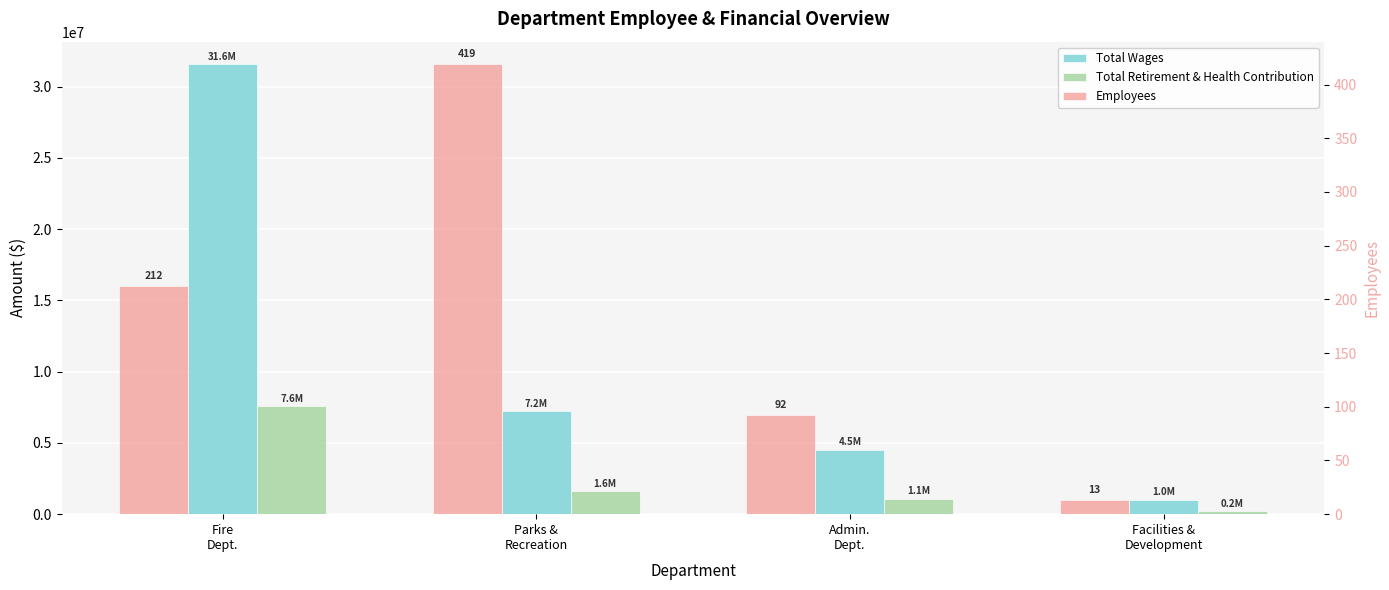

The value of Total Retirement & Health Contribution at Admin.
Dept. is 1484520. True or false?

False